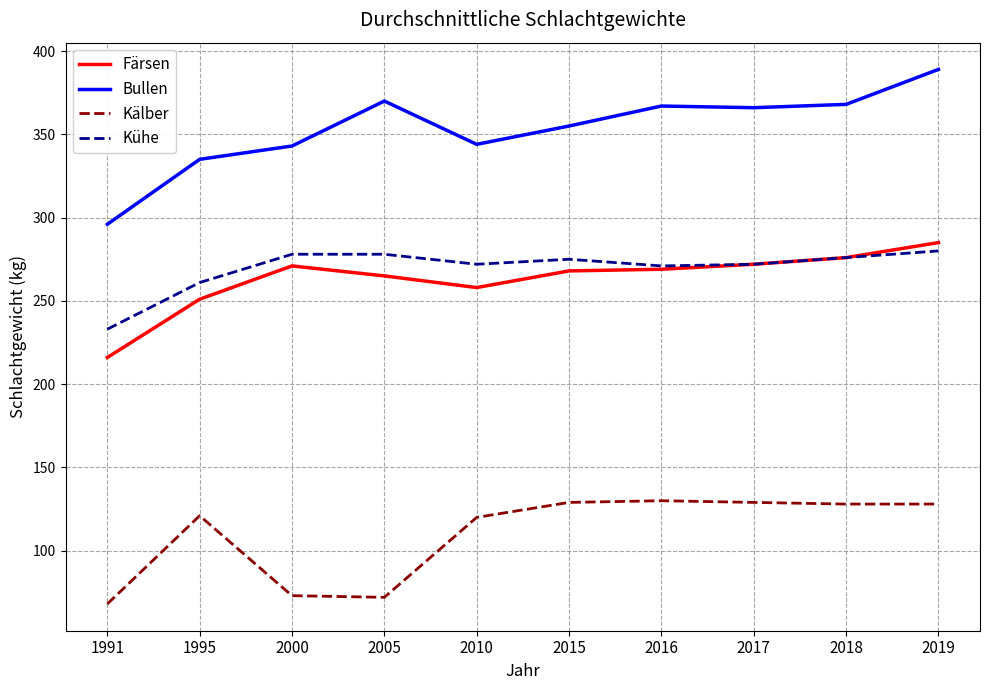

What is the total value across all series at 2019?

1082